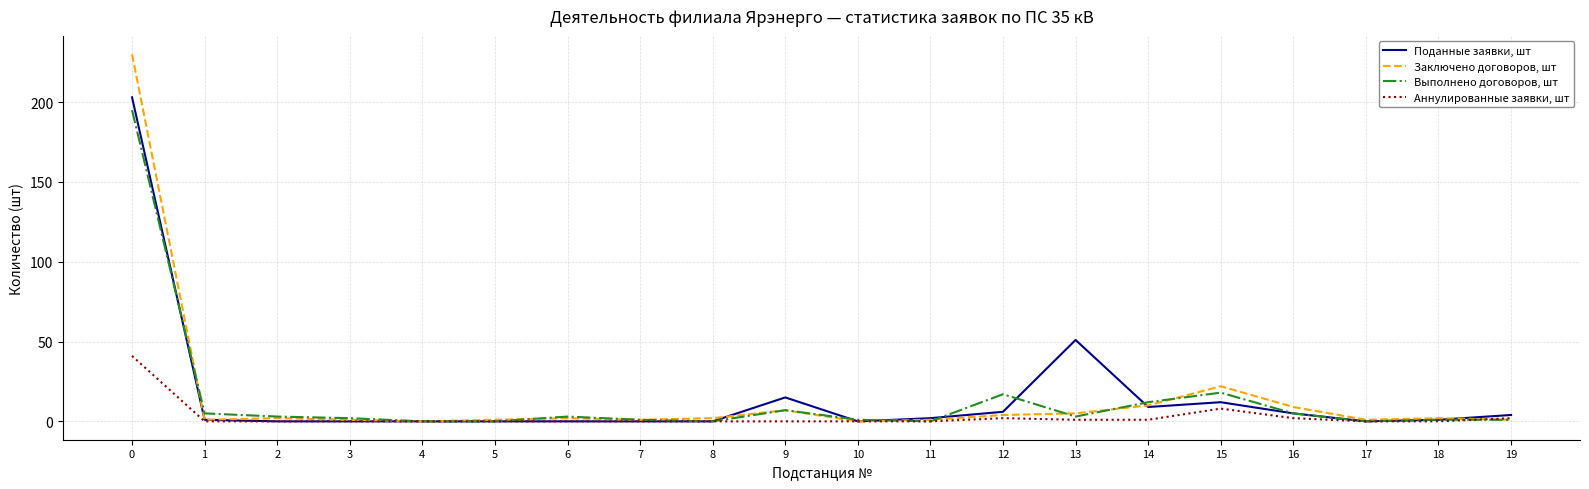

The Заключено договоров, шт series shows 2 at 8. True or false?

True